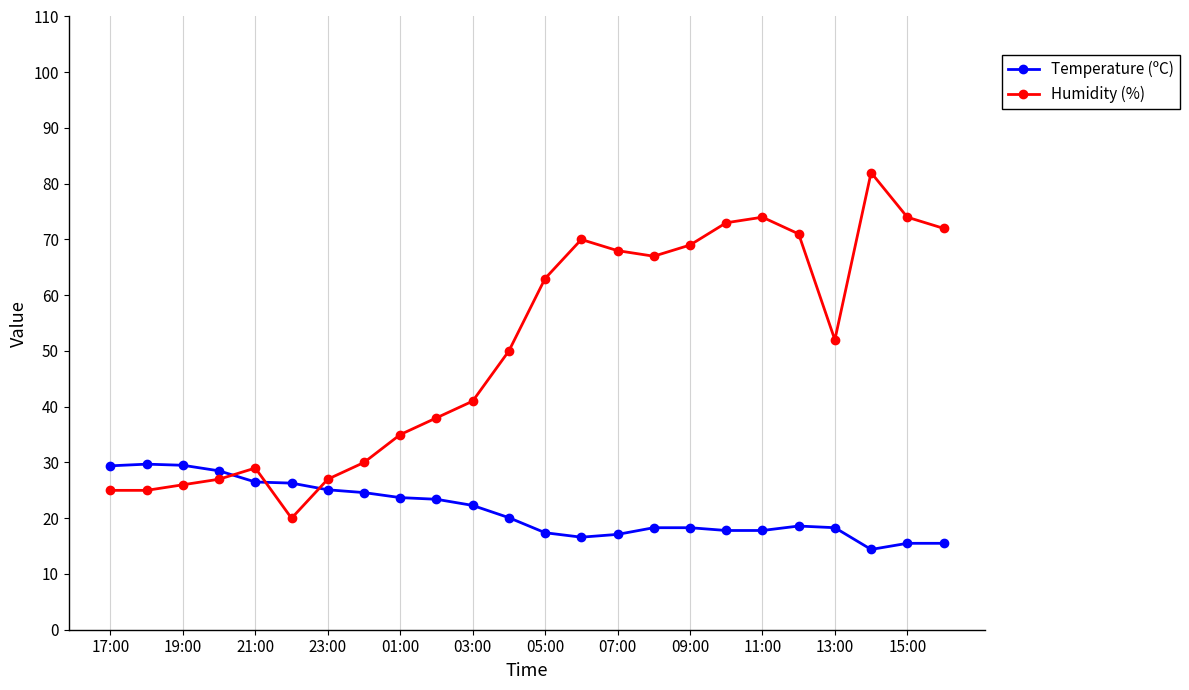

What is the sum of all Humidity (%) values?

1208.0